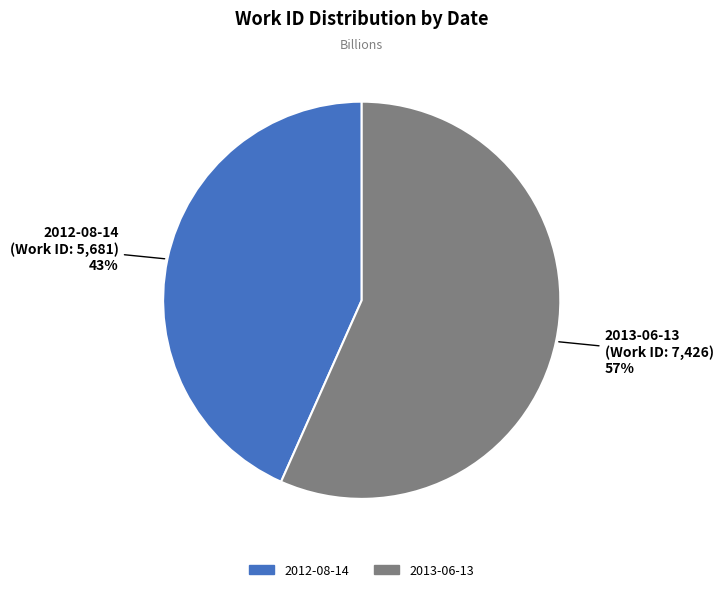

What is the ratio of the value at 2013-06-13 to the value at 2012-08-14?

1.3